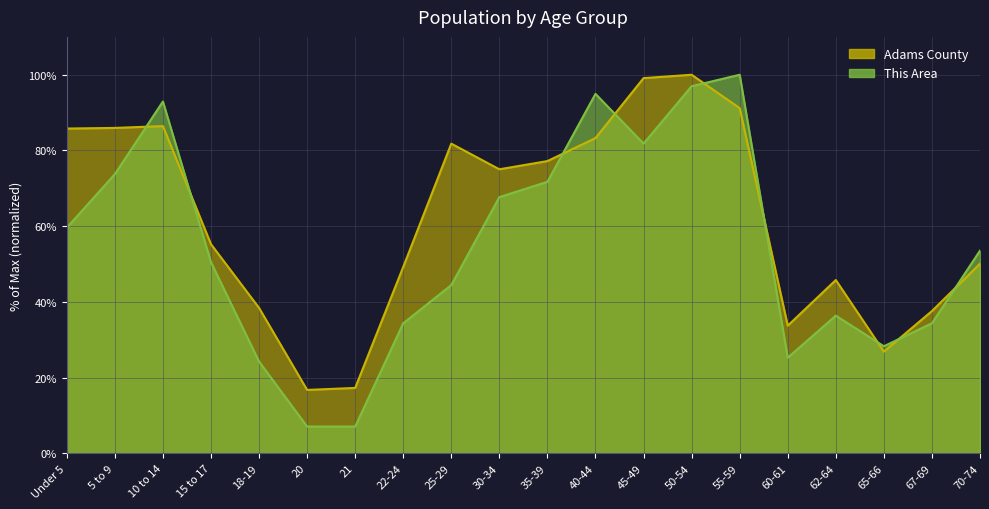

Rank the series by their maximum value, from highest to lowest.

This Area, Adams County